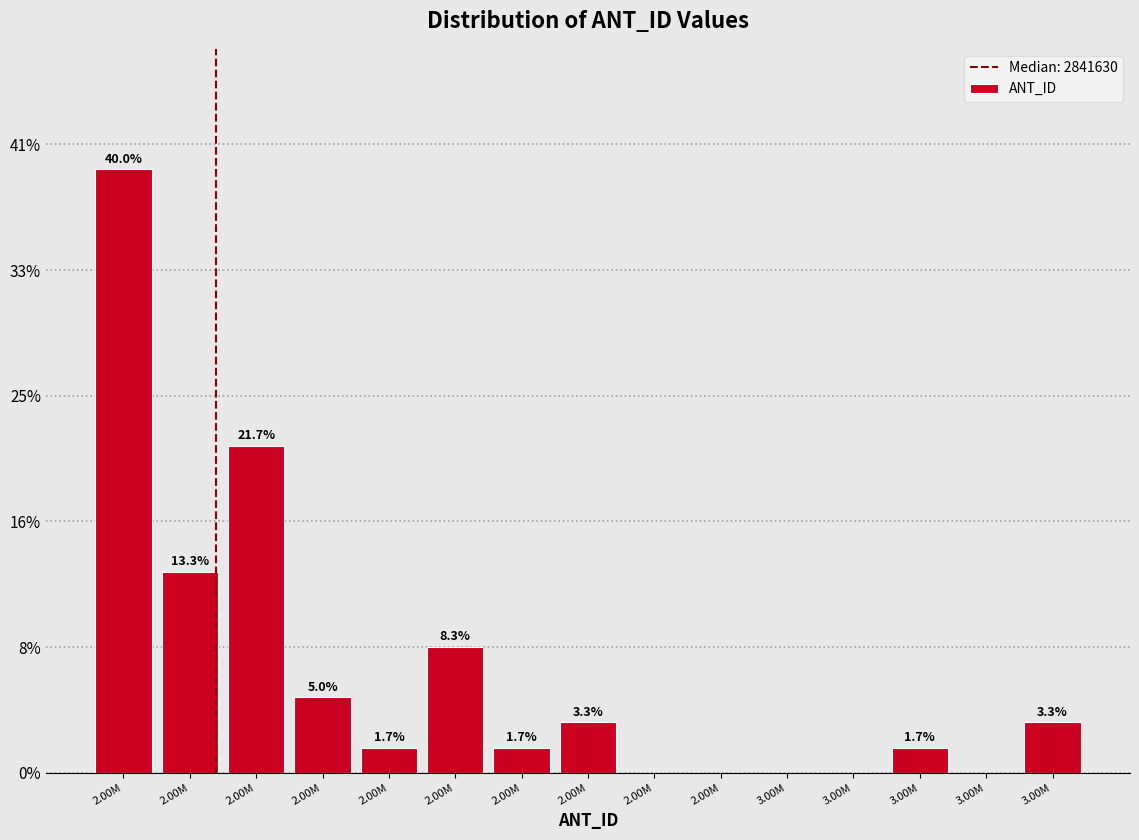

Are the bars horizontal?

No